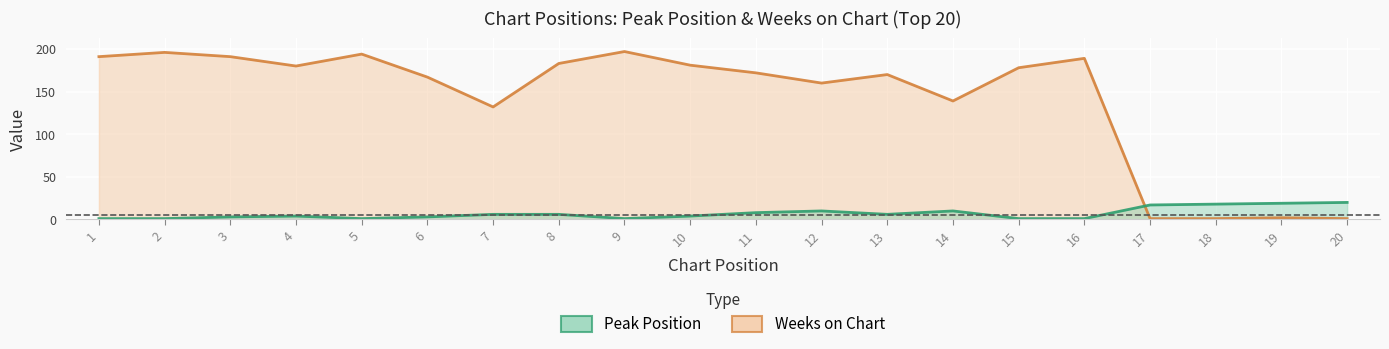

List the series in order of their overall mean, lowest first.

Peak Position, Weeks on Chart